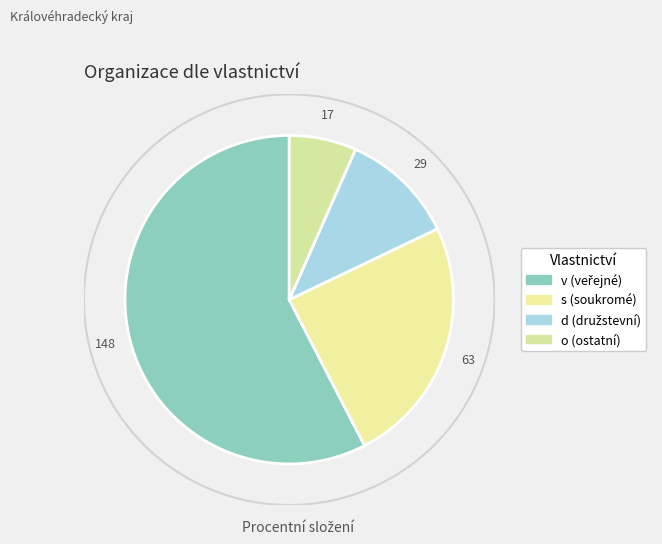

How many segments does this pie chart have?

4